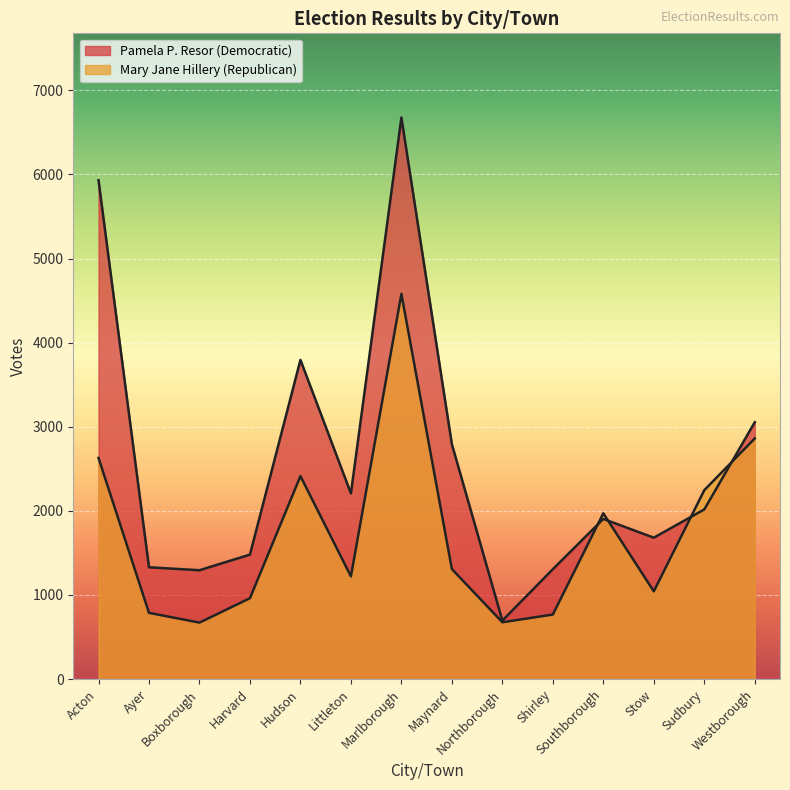

Rank the series by their maximum value, from highest to lowest.

Pamela P. Resor (Democratic), Mary Jane Hillery (Republican)